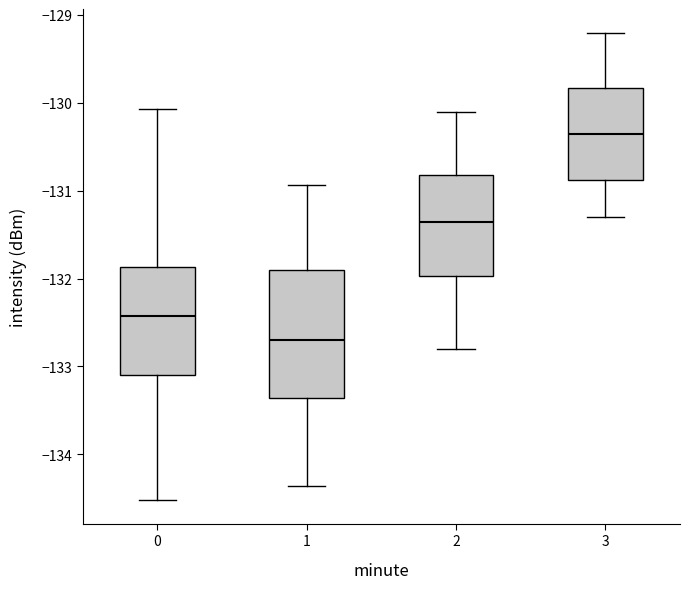

Reading left to right, read every box against the y-axis: the position of its median line, the range the box covers, and the ends of its whiskers. The values are not printed on the chart, so give them approximately, as read against the axis.

0: median -132.4, box -133.1 to -131.9, whiskers -134.5 to -130.1
1: median -132.7, box -133.4 to -131.9, whiskers -134.4 to -130.9
2: median -131.3, box -132.0 to -130.8, whiskers -132.8 to -130.1
3: median -130.3, box -130.9 to -129.8, whiskers -131.3 to -129.2